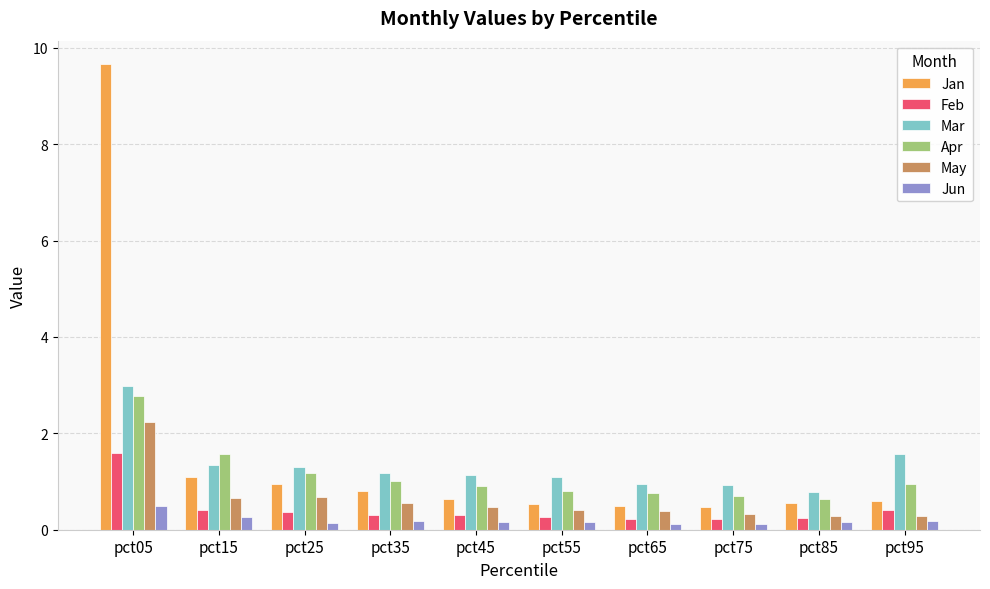

How many categories are shown in the chart?

10